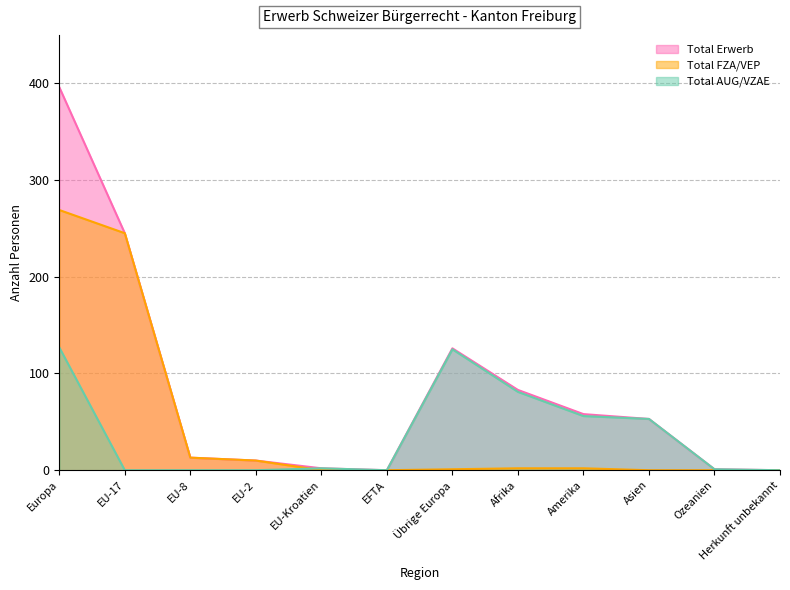

What is the spread (max minus min) of values at EU-8?

13